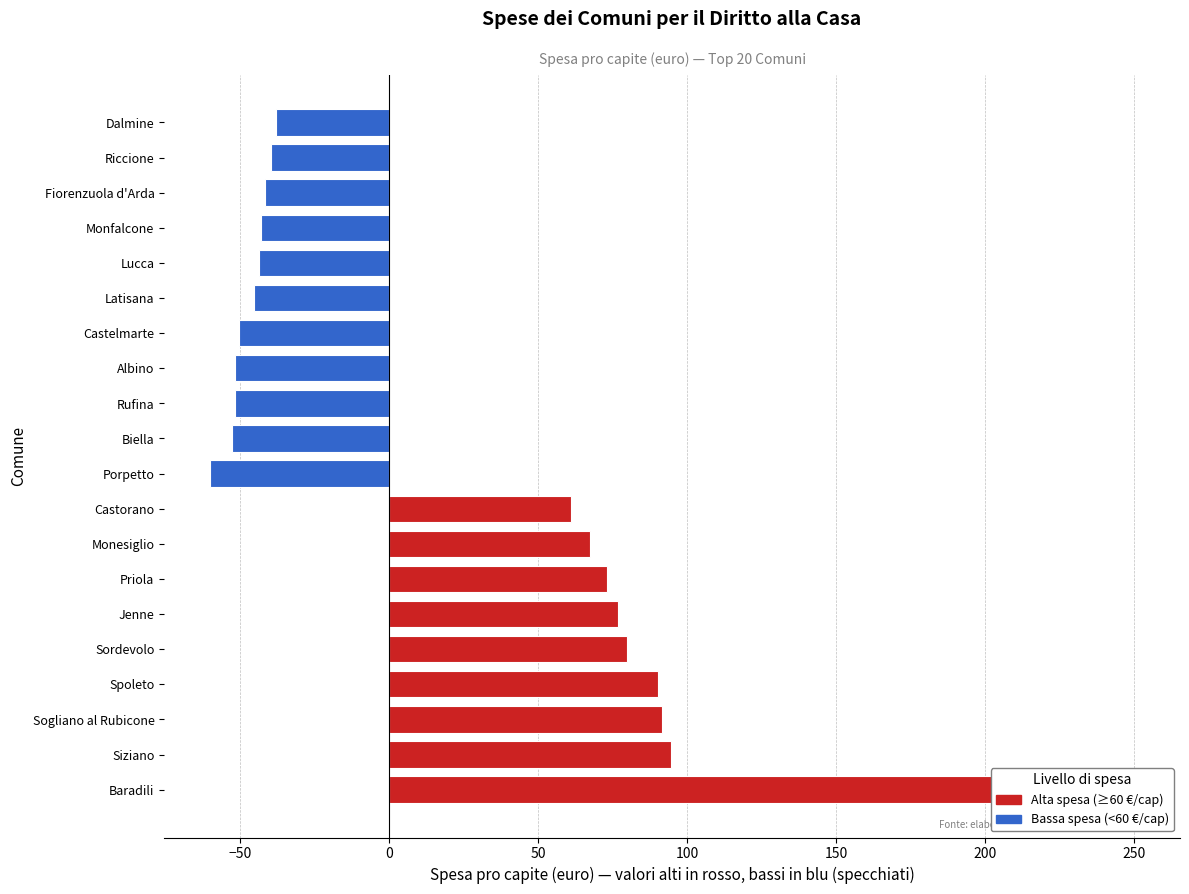

How many series are shown in this chart?

1